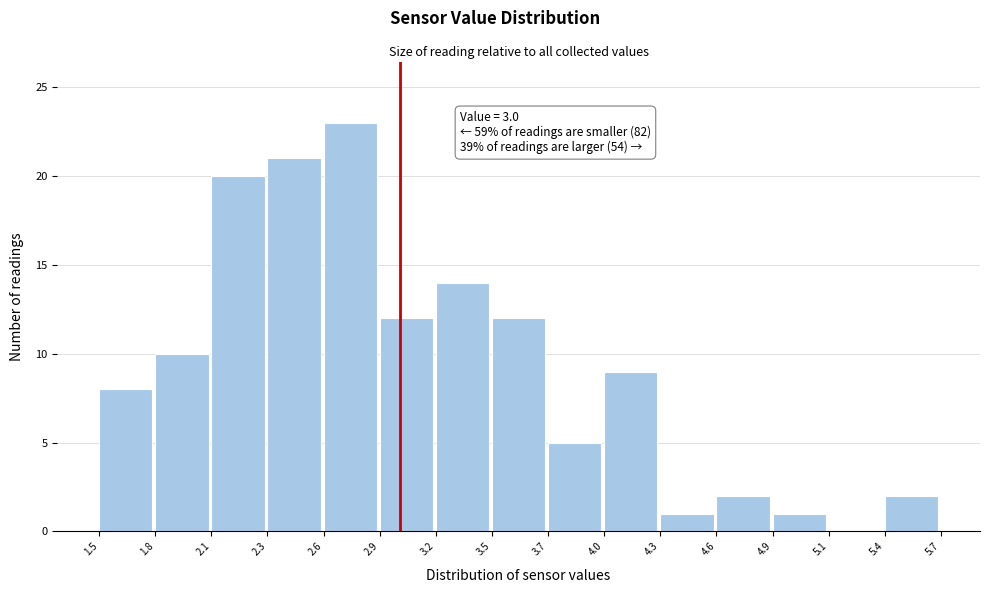

Over which range of the x-axis is the bar tallest?

2.6 to 2.9